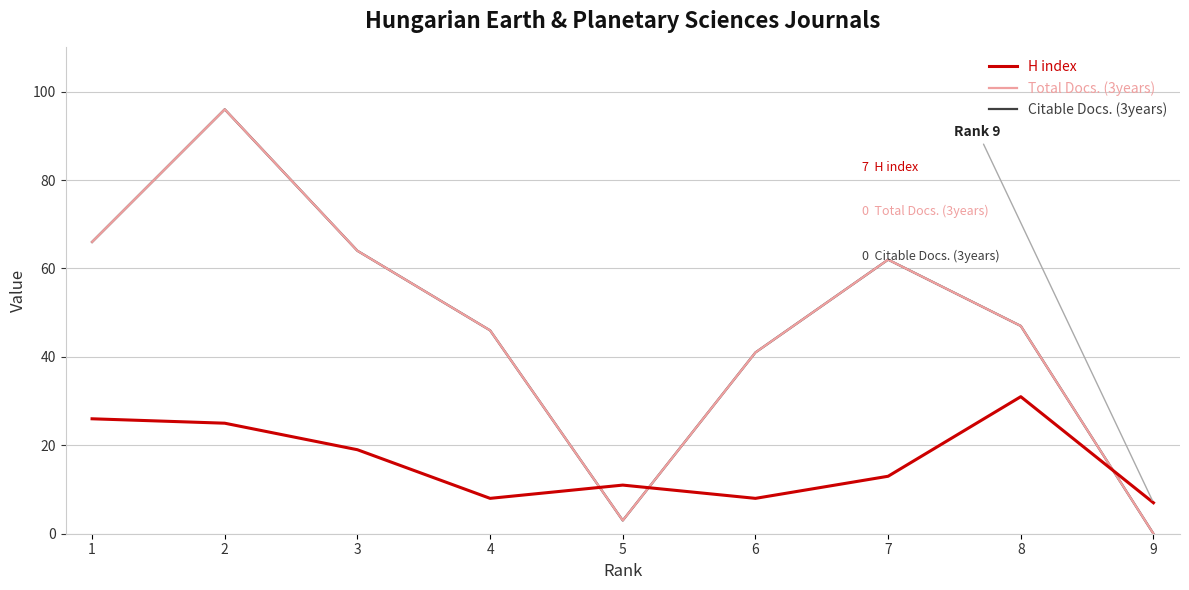

Does the chart have visible grid lines?

Yes